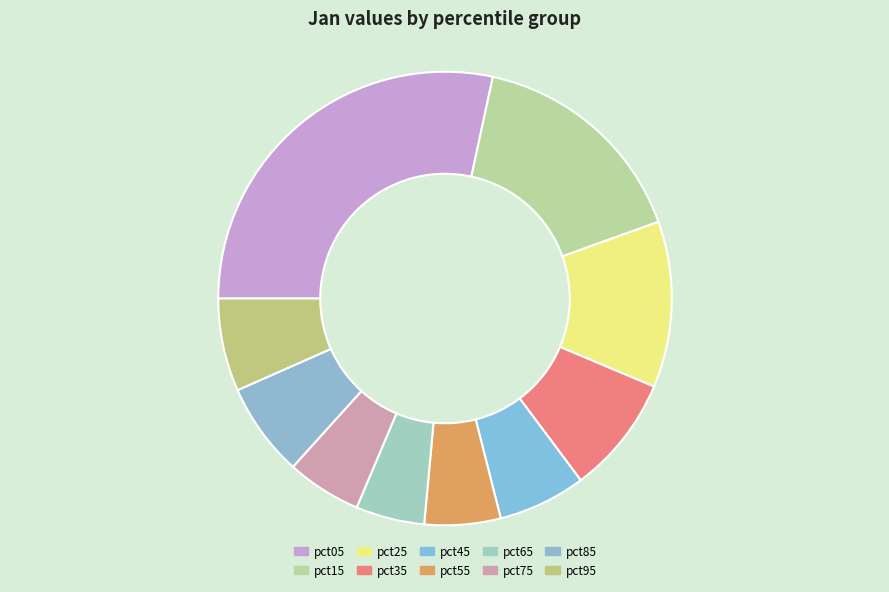

Is it true that pct65 is 5% of the pie?

True